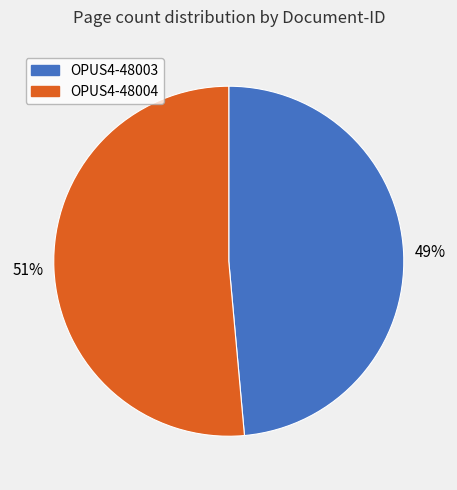

To the nearest percent, what is the average slice percentage?

50%